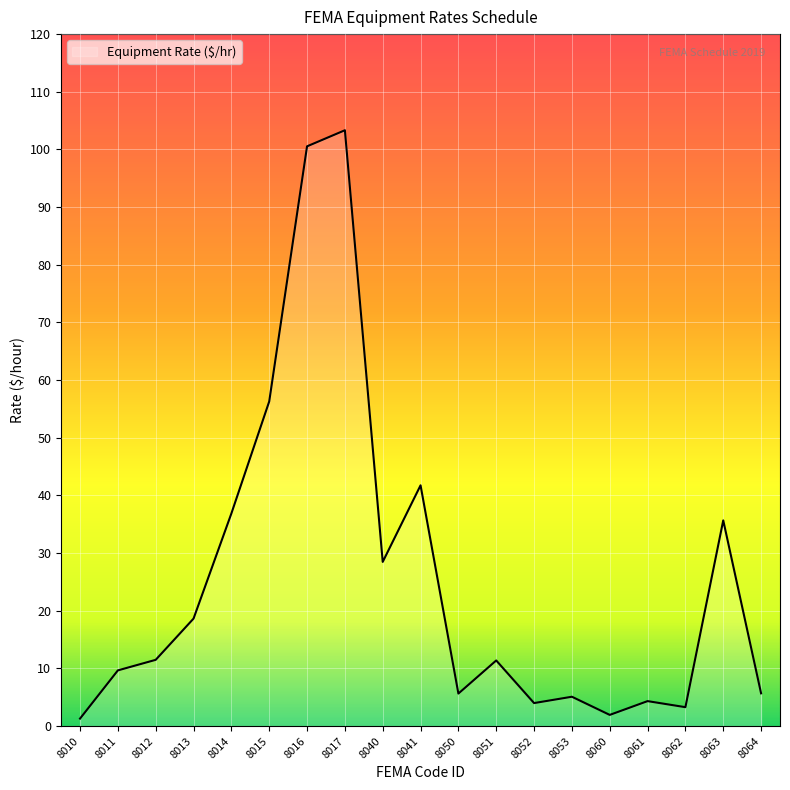

What is the greatest value displayed?

103.3